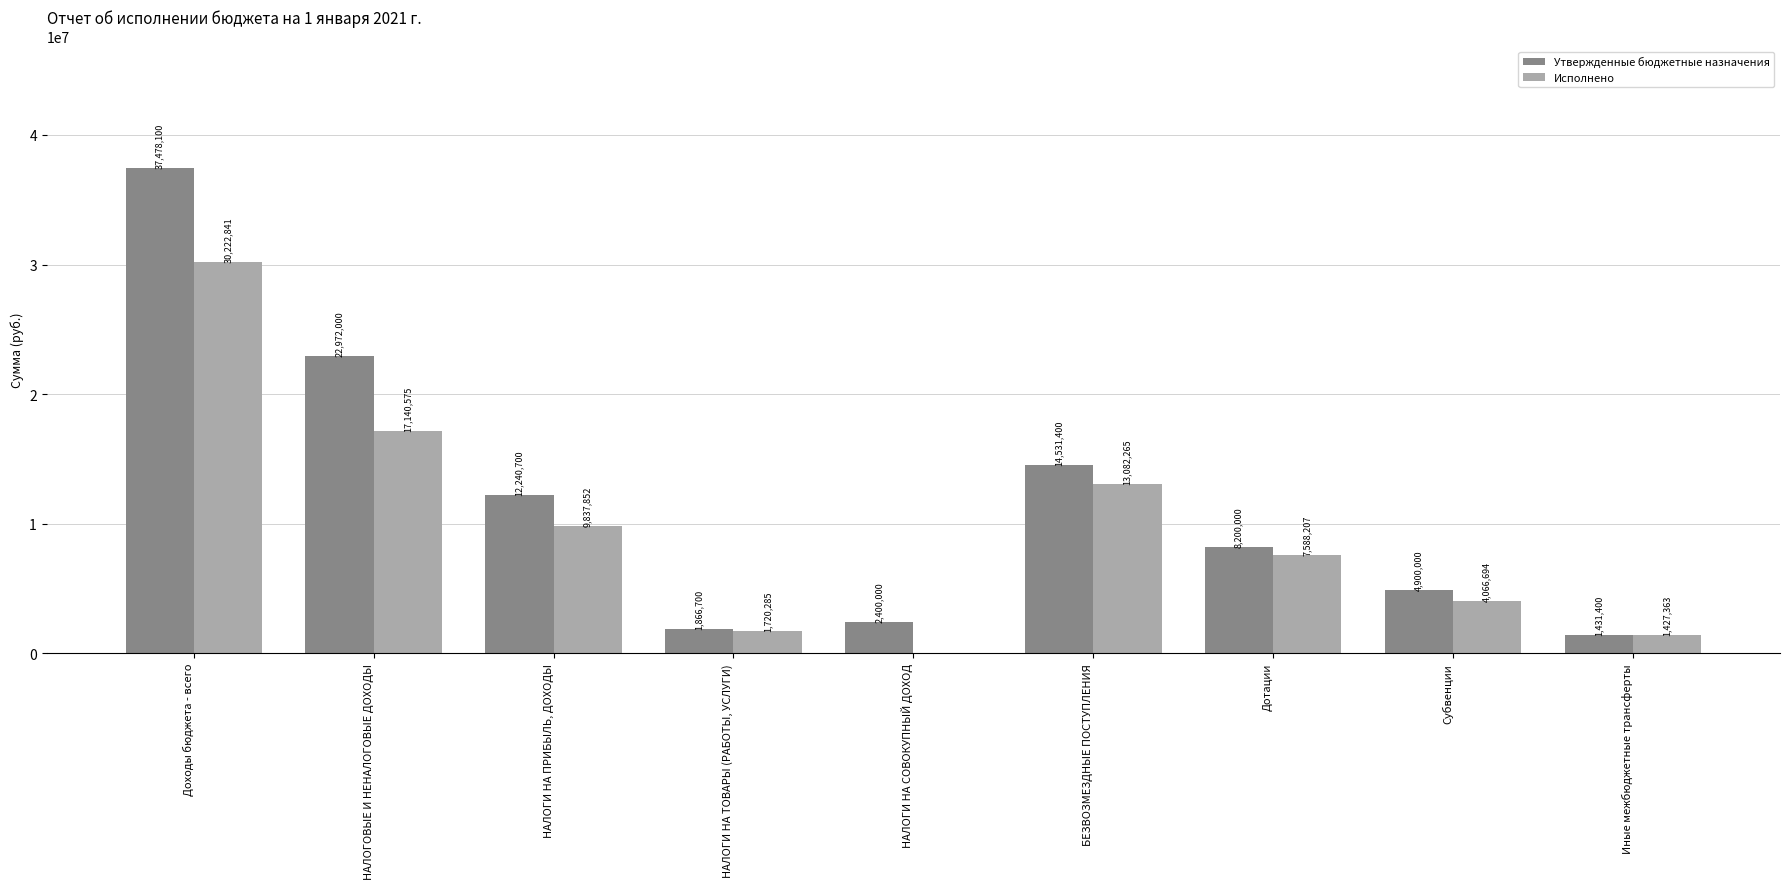

At which category is the sum across all series the highest?

Доходы бюджета - всего